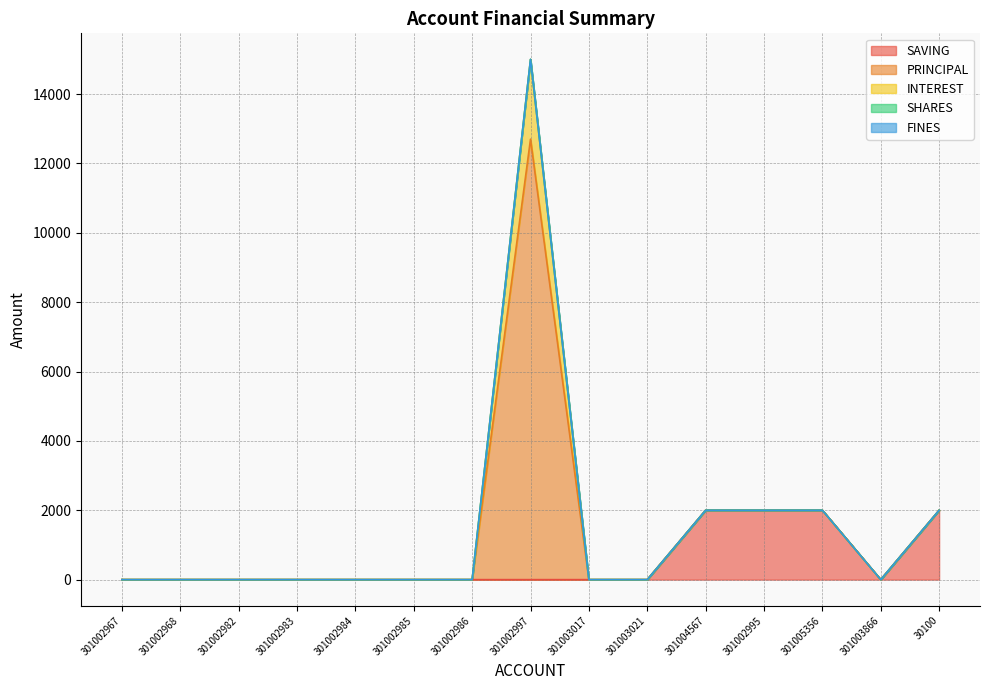

True or false: PRINCIPAL and SAVING intersect in this chart.

False